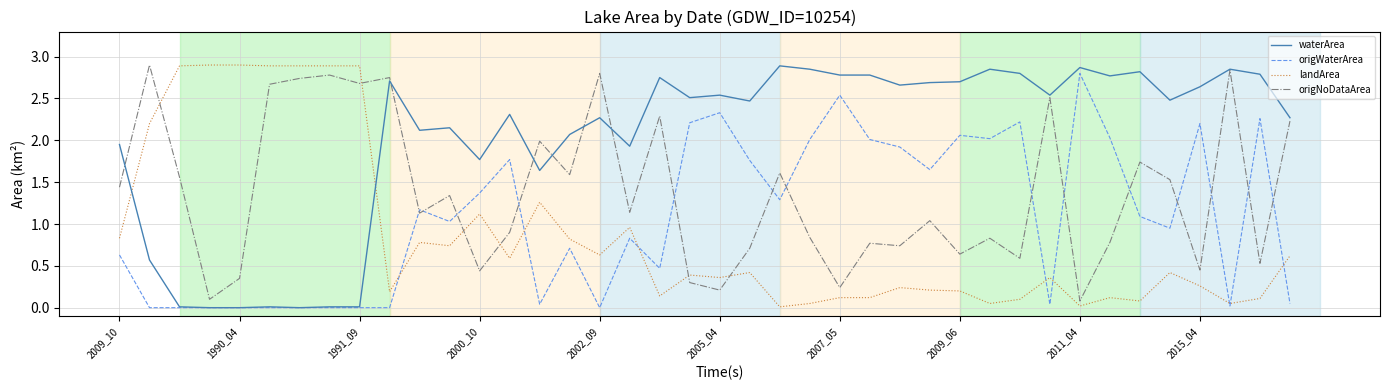

How many intersections are there between origWaterArea and landArea?

8